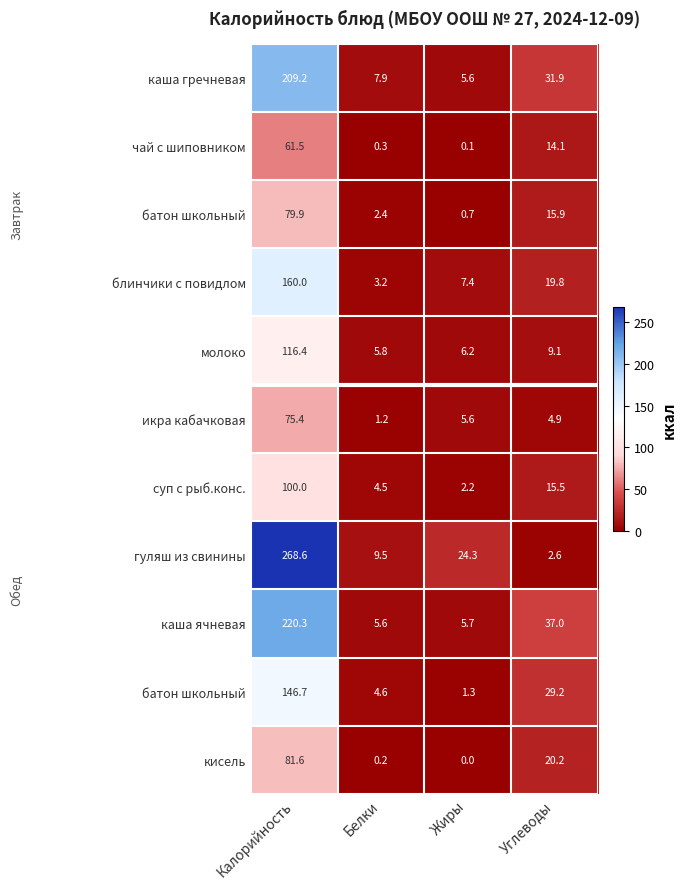

Which label corresponds to the smallest value in the chart?

Жиры